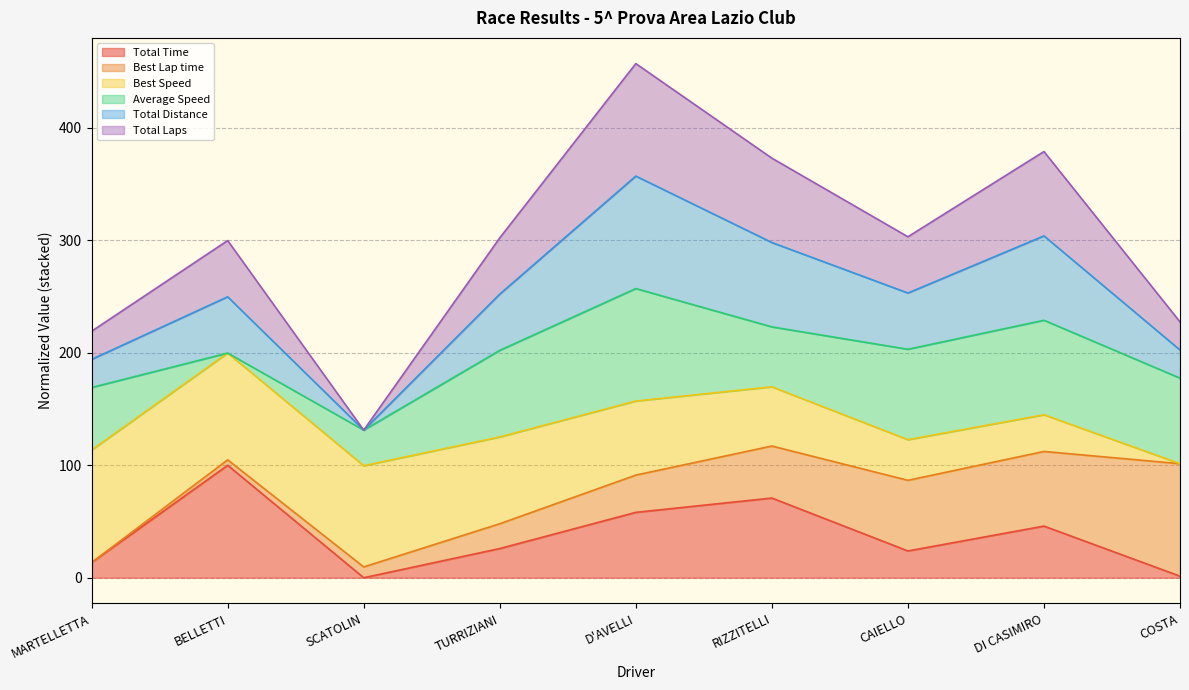

What is the label of the 2nd point from the right?

DI CASIMIRO